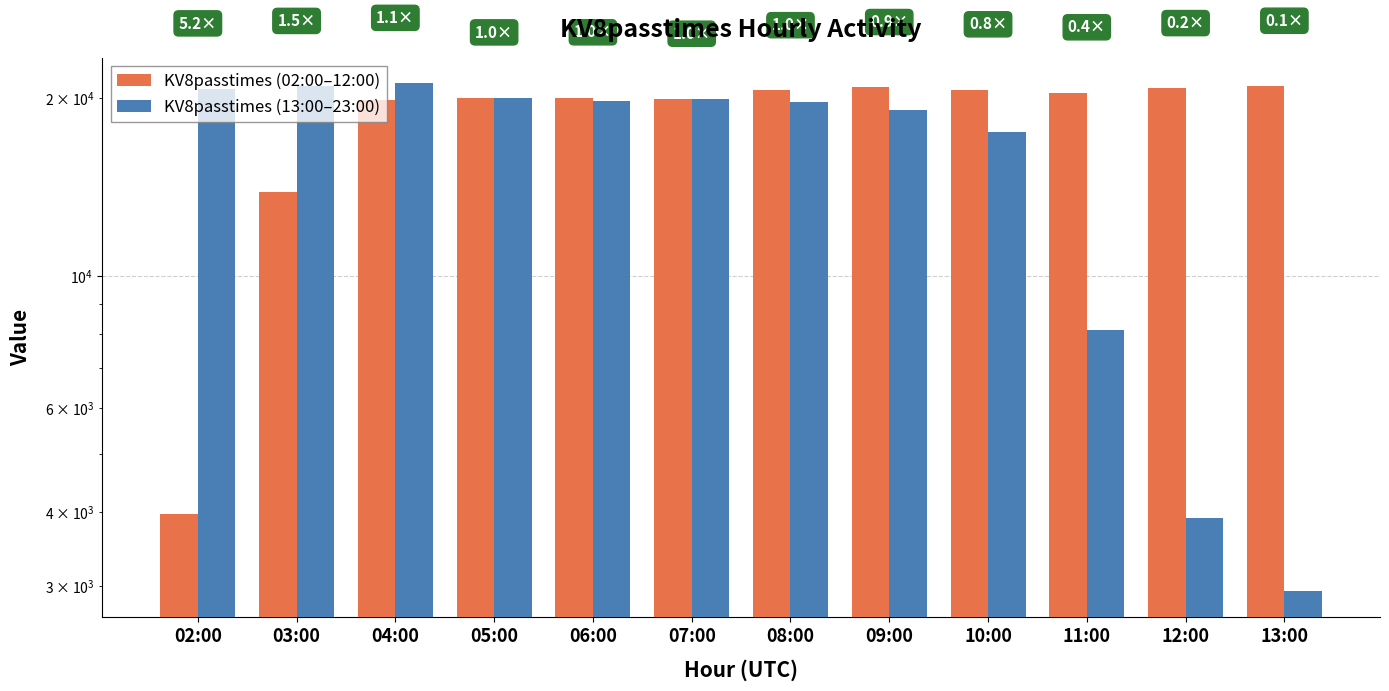

Reading right to left, what are all the values shown in this chart?

KV8passtimes (02:00–12:00): 20993	20800	20463	20702	20885	20631	19958	20068	20061	19888	13877	3972
KV8passtimes (13:00–23:00): 2934	3897	8126	17539	19135	19699	19951	19830	20039	21229	20979	20777